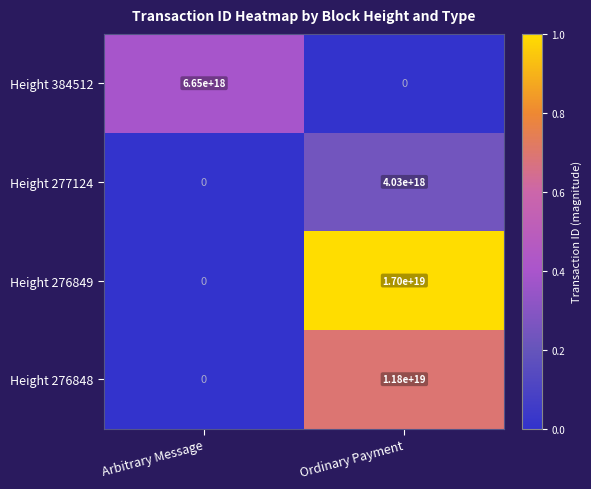

Rank the series at Ordinary Payment from highest to lowest value.

Height 276849, Height 276848, Height 277124, Height 384512